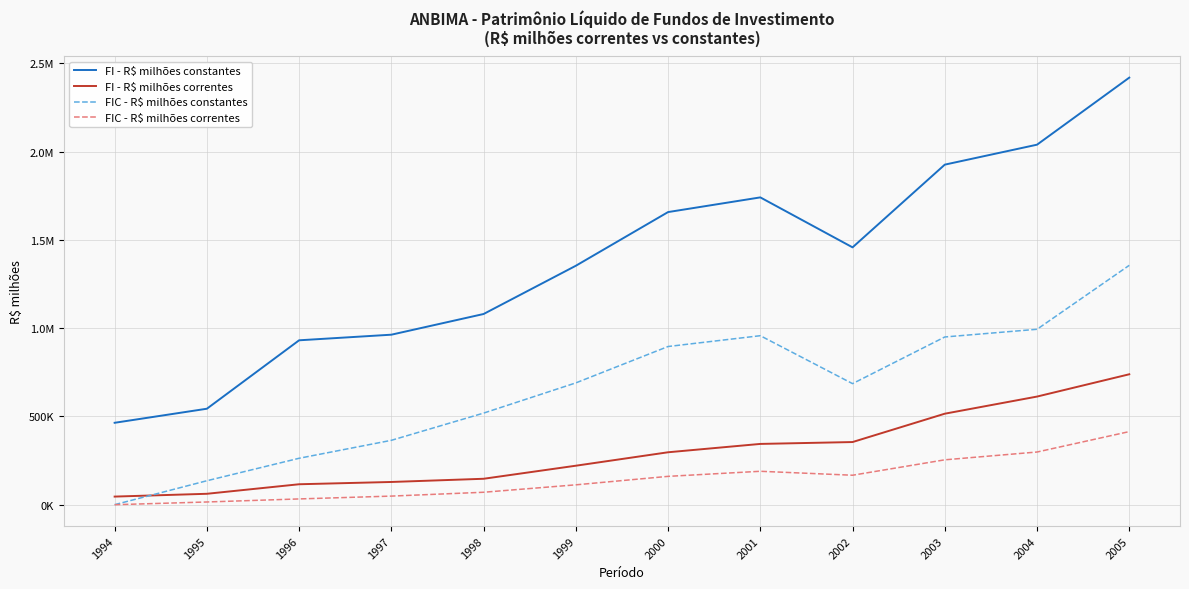

Rank the categories by FI - R$ milhões correntes value from lowest to highest.

1994, 1995, 1996, 1997, 1998, 1999, 2000, 2001, 2002, 2003, 2004, 2005